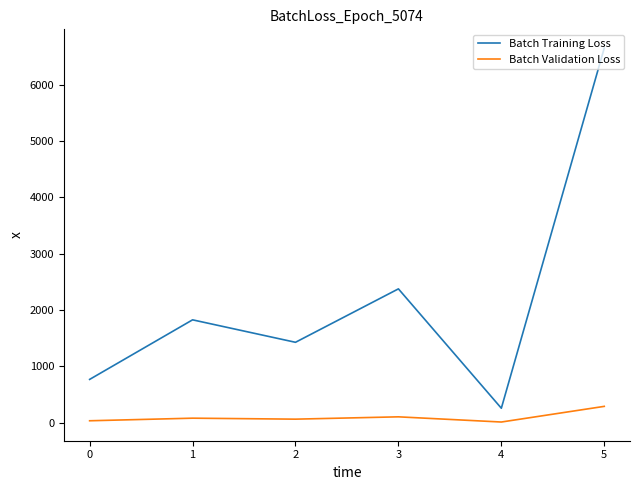

Rank the categories by Batch Training Loss value from highest to lowest.

5, 3, 1, 2, 0, 4